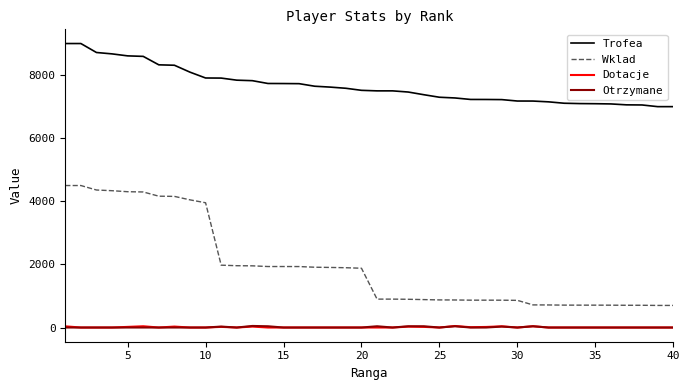

Which series has the largest total across all categories?

Trofea